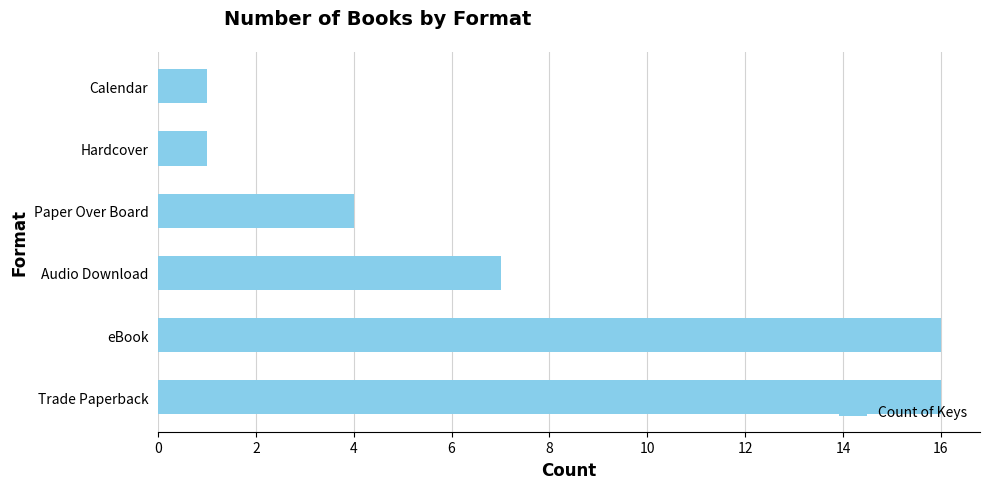

How many bars are there in total?

6